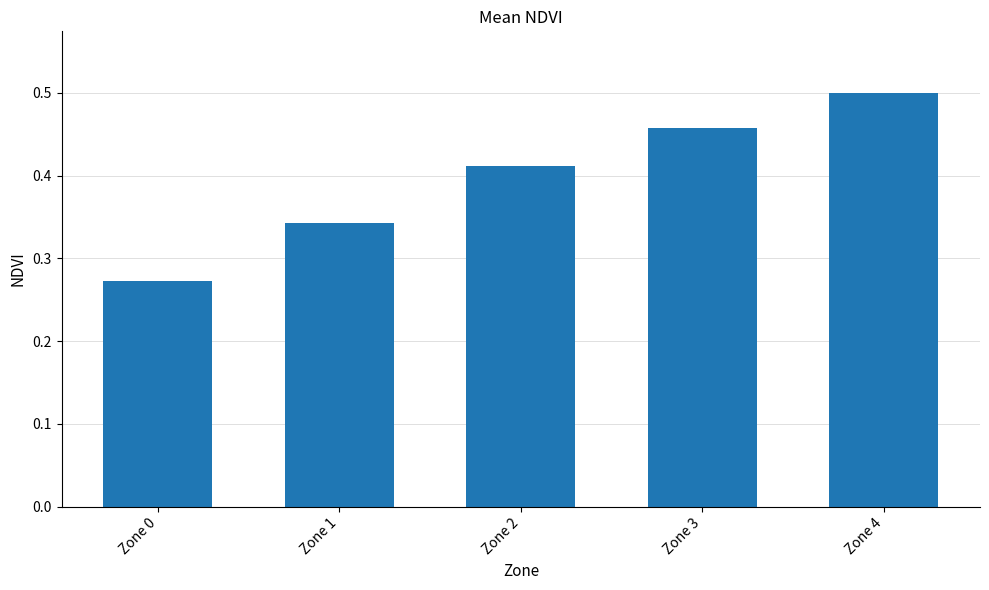

Which label corresponds to the smallest value in the chart?

Zone 0